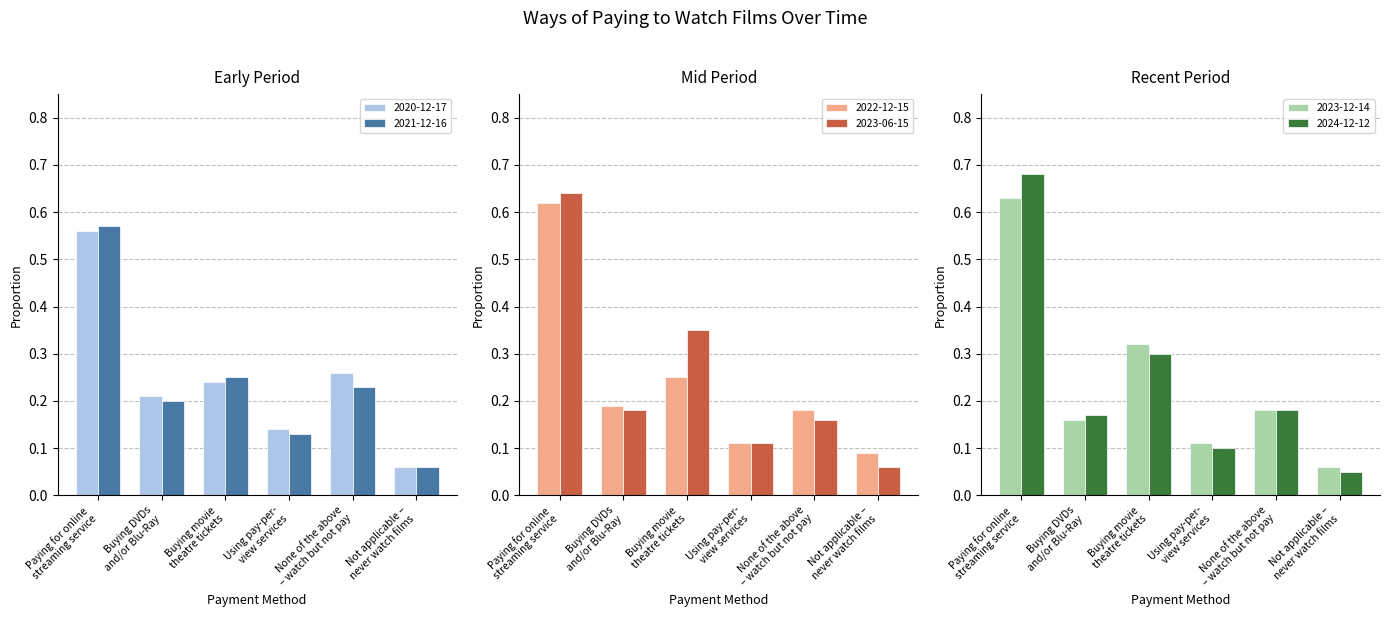

The value of 2022-12-15 at Using pay-per-
view services is 0.1. True or false?

True